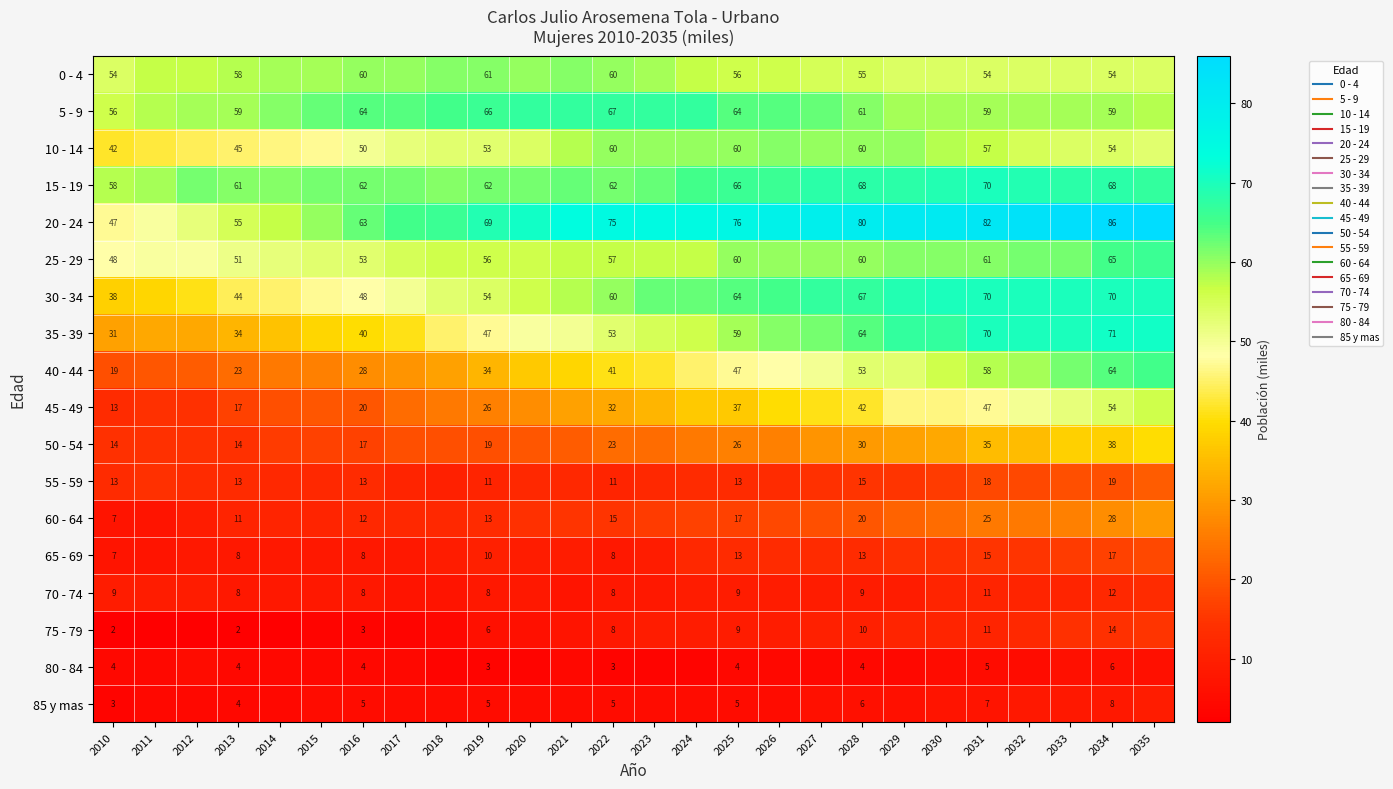

True or false: 65 - 69 has a value of 11 at 2012.

False